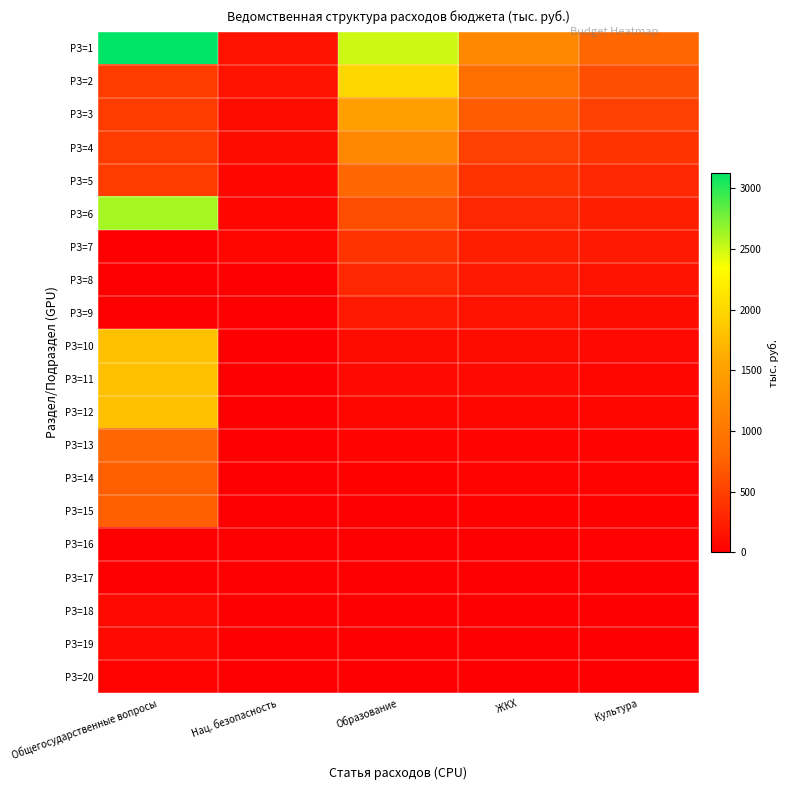

Reading left to right, what are all the values shown in this chart?

РЗ=1: Общегосударственные вопросы=3128.9	Нац. безопасность=150.0	Образование=2500.0	ЖКХ=1200.0	Культура=800.0
РЗ=2: Общегосударственные вопросы=464.2	Нац. безопасность=150.0	Образование=2000.0	ЖКХ=900.0	Культура=600.0
РЗ=3: Общегосударственные вопросы=464.2	Нац. безопасность=100.0	Образование=1500.0	ЖКХ=700.0	Культура=500.0
РЗ=4: Общегосударственные вопросы=464.2	Нац. безопасность=100.0	Образование=1200.0	ЖКХ=500.0	Культура=400.0
РЗ=5: Общегосударственные вопросы=464.2	Нац. безопасность=50.0	Образование=800.0	ЖКХ=400.0	Культура=300.0
РЗ=6: Общегосударственные вопросы=2616.1	Нац. безопасность=50.0	Образование=600.0	ЖКХ=300.0	Культура=250.0
РЗ=7: Общегосударственные вопросы=0.1	Нац. безопасность=50.0	Образование=400.0	ЖКХ=250.0	Культура=200.0
РЗ=8: Общегосударственные вопросы=0.1	Нац. безопасность=0.0	Образование=300.0	ЖКХ=200.0	Культура=150.0
РЗ=9: Общегосударственные вопросы=0.1	Нац. безопасность=0.0	Образование=200.0	ЖКХ=150.0	Культура=100.0
РЗ=10: Общегосударственные вопросы=1802.0	Нац. безопасность=0.0	Образование=100.0	ЖКХ=100.0	Культура=80.0
РЗ=11: Общегосударственные вопросы=1802.0	Нац. безопасность=0.0	Образование=80.0	ЖКХ=80.0	Культура=60.0
РЗ=12: Общегосударственные вопросы=1802.0	Нац. безопасность=0.0	Образование=60.0	ЖКХ=60.0	Культура=50.0
РЗ=13: Общегосударственные вопросы=814.0	Нац. безопасность=0.0	Образование=40.0	ЖКХ=40.0	Культура=40.0
РЗ=14: Общегосударственные вопросы=732.4	Нац. безопасность=0.0	Образование=20.0	ЖКХ=30.0	Культура=30.0
РЗ=15: Общегосударственные вопросы=732.4	Нац. безопасность=0.0	Образование=10.0	ЖКХ=20.0	Культура=20.0
РЗ=16: Общегосударственные вопросы=6.9	Нац. безопасность=0.0	Образование=5.0	ЖКХ=10.0	Культура=15.0
РЗ=17: Общегосударственные вопросы=6.9	Нац. безопасность=0.0	Образование=5.0	ЖКХ=10.0	Культура=10.0
РЗ=18: Общегосударственные вопросы=81.6	Нац. безопасность=0.0	Образование=5.0	ЖКХ=10.0	Культура=8.0
РЗ=19: Общегосударственные вопросы=81.6	Нац. безопасность=0.0	Образование=5.0	ЖКХ=10.0	Культура=5.0
РЗ=20: Общегосударственные вопросы=28.6	Нац. безопасность=0.0	Образование=5.0	ЖКХ=5.0	Культура=3.0